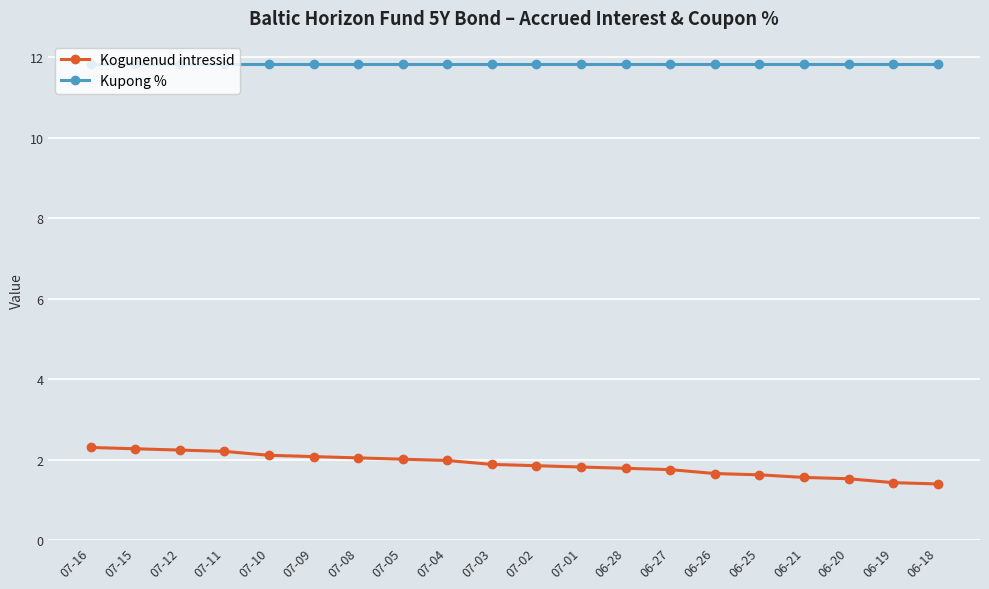

Is this an area chart (filled region under the line)?

No